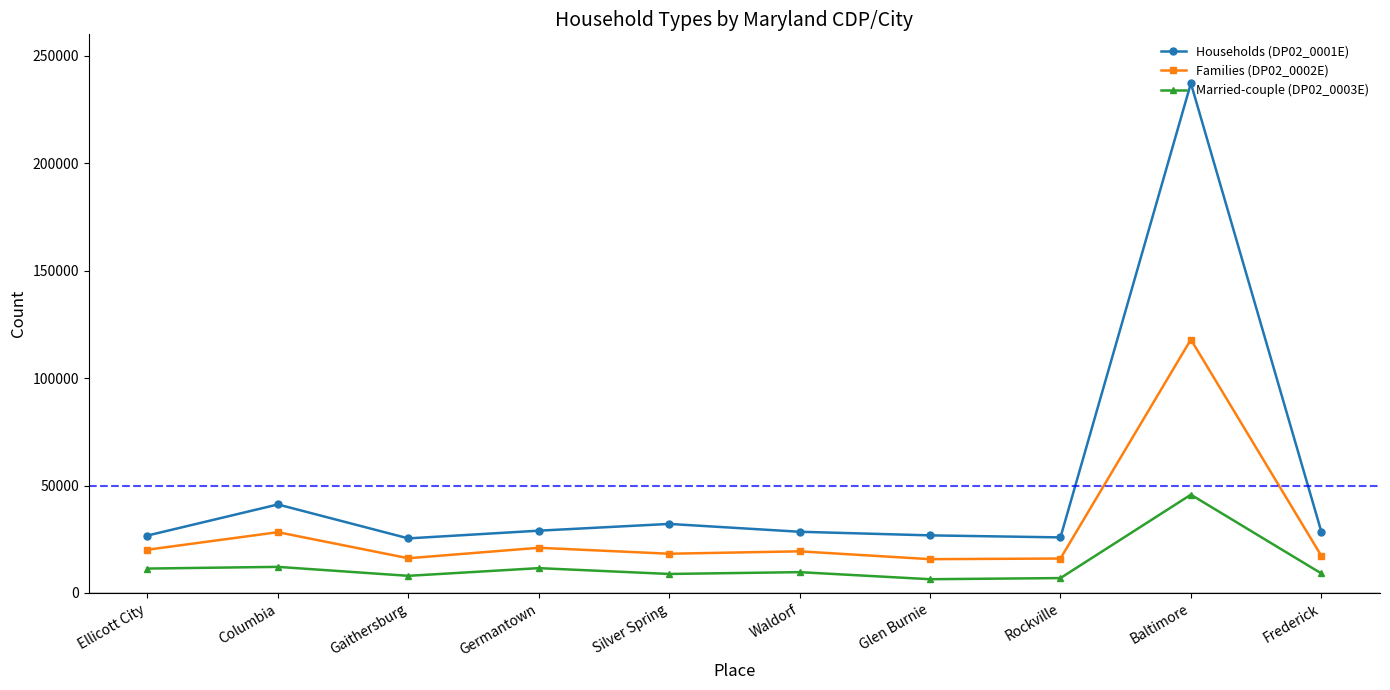

Where is the first local maximum for Households (DP02_0001E)?

Columbia